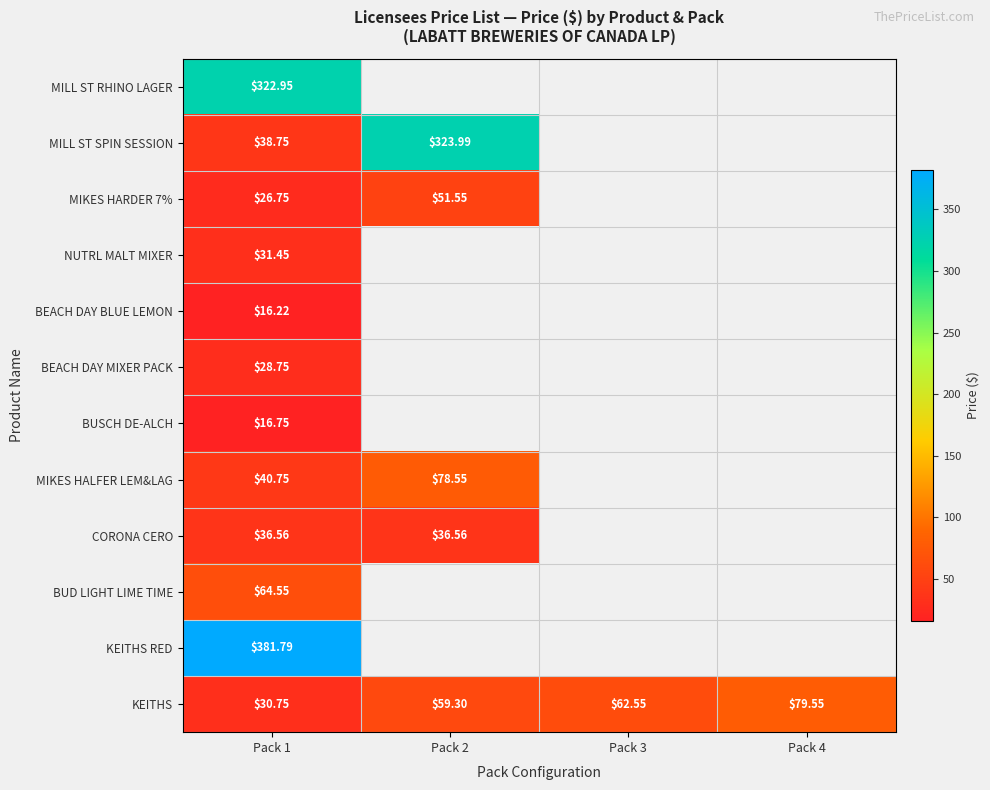

What is the total value across all series at Pack 1?

1036.0